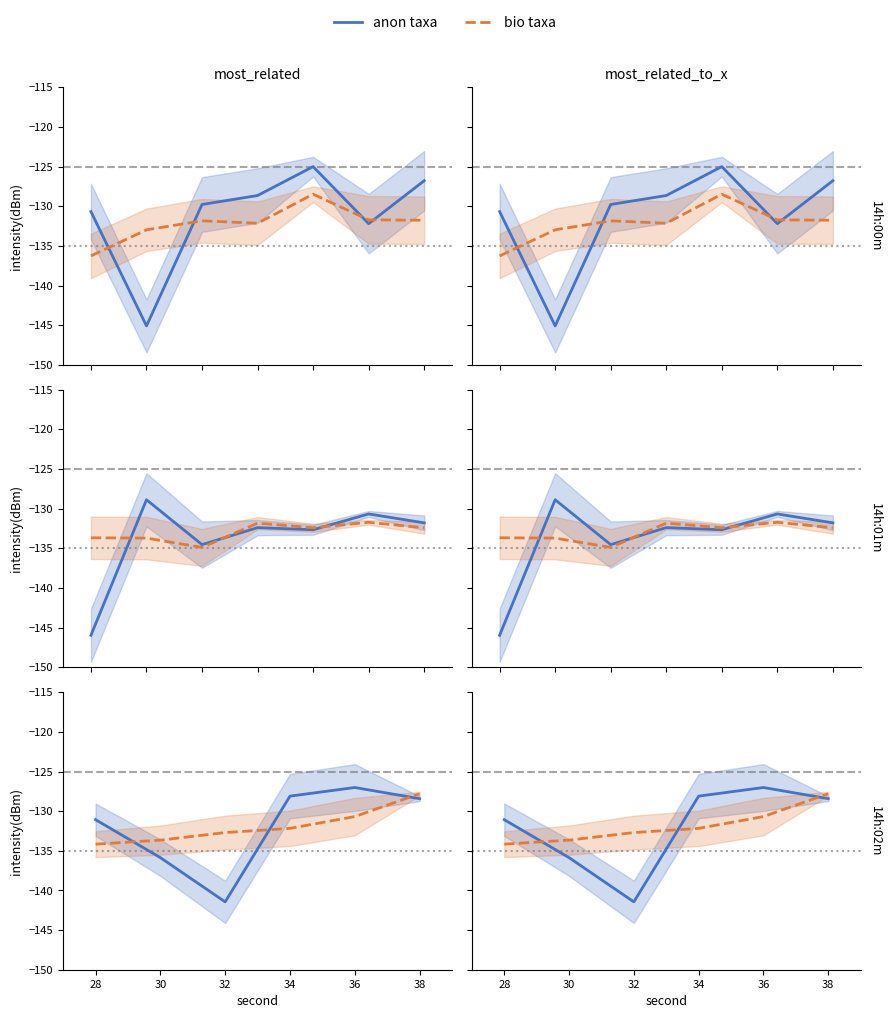

What is the sum of the bio taxa values at 38 and 34?

-260.0